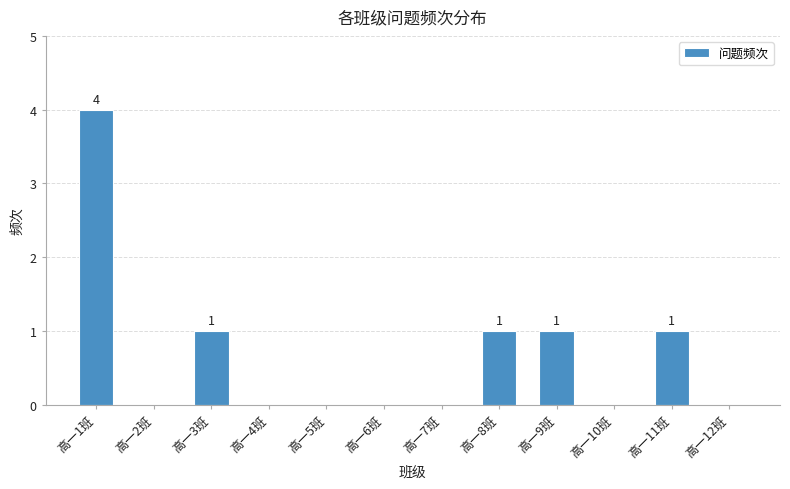

Reading right to left, transcribe all the data shown in this chart.

高一12班=0	高一11班=1	高一10班=0	高一9班=1	高一8班=1	高一7班=0	高一6班=0	高一5班=0	高一4班=0	高一3班=1	高一2班=0	高一1班=4